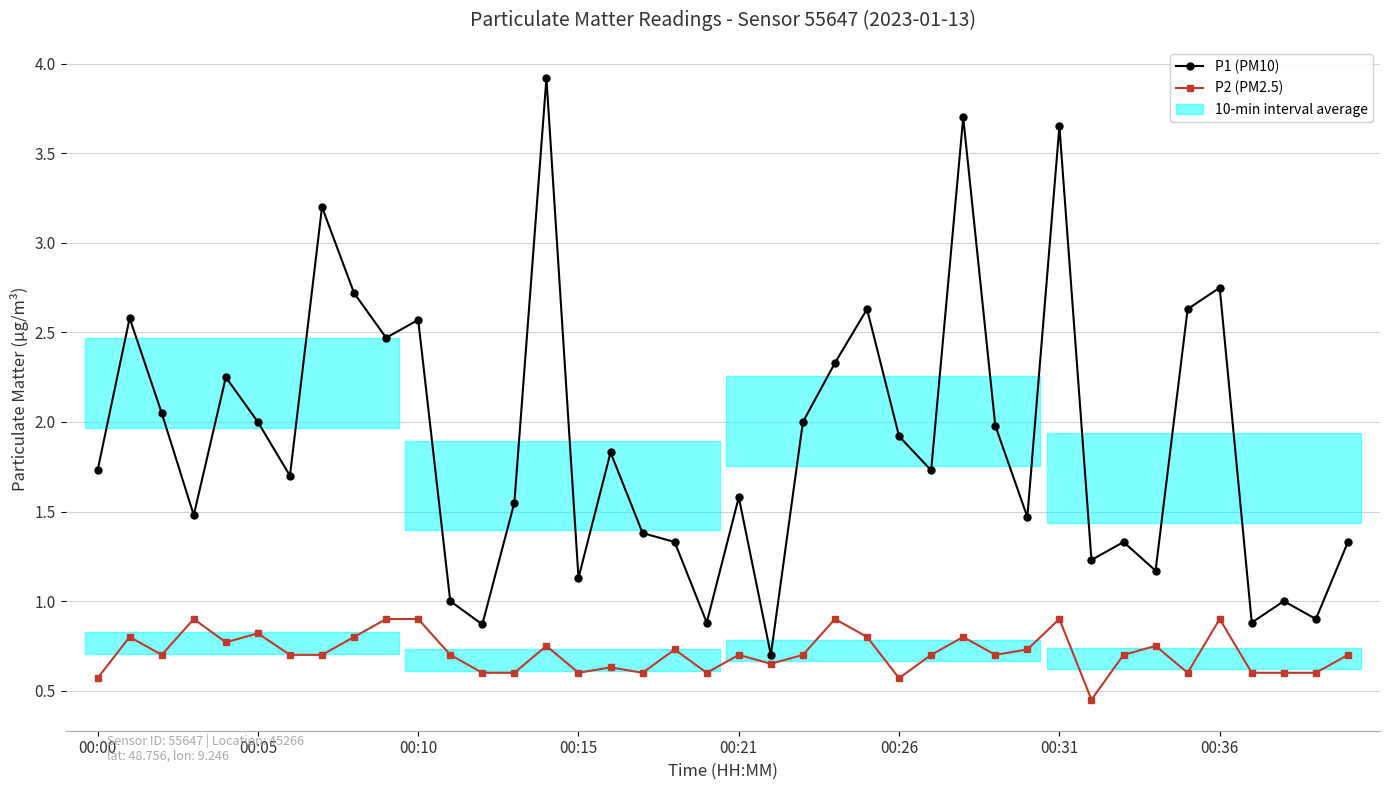

What is the difference between the maximum and minimum values in the P2 (PM2.5) series?

0.5